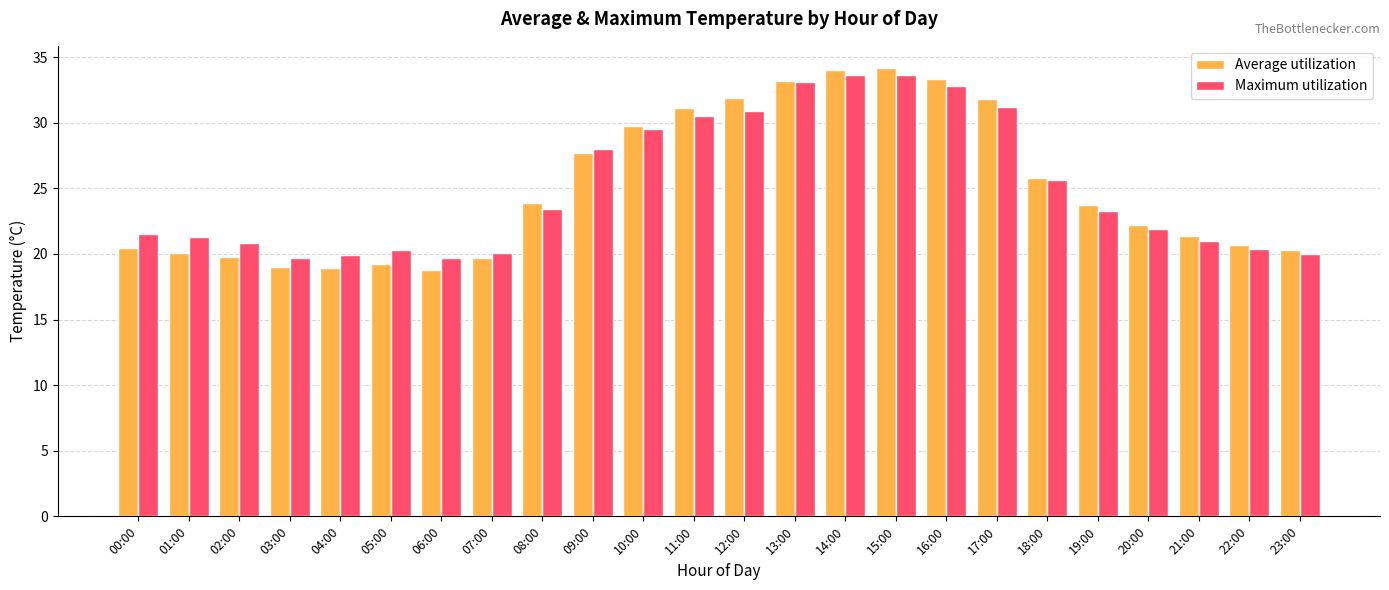

What is the difference between the maximum and minimum values in the Average utilization series?

15.4